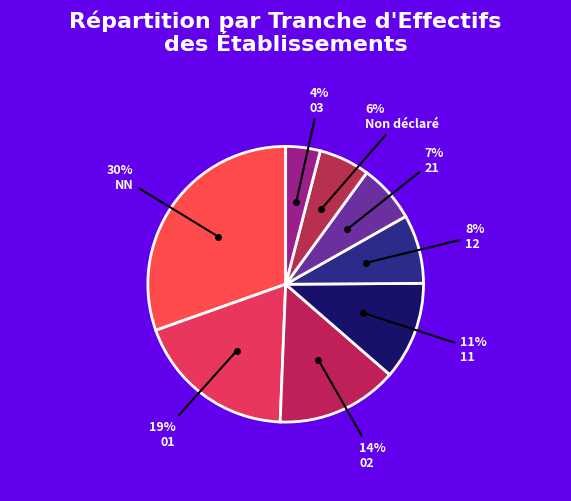

Do 12 and NN together represent more than half of the pie?

No